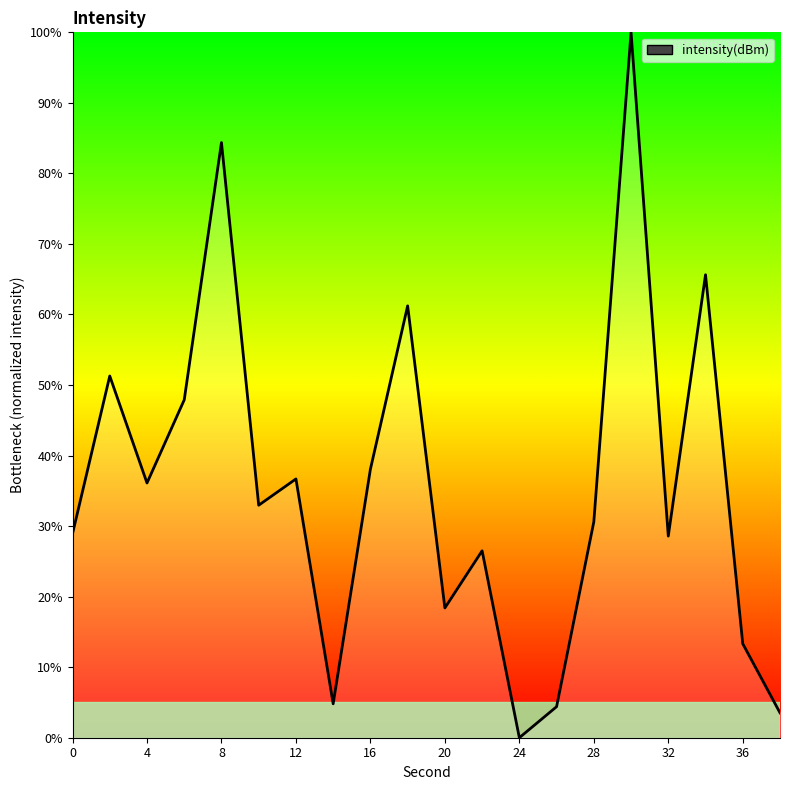

What is the maximum value shown in the chart?

100.0